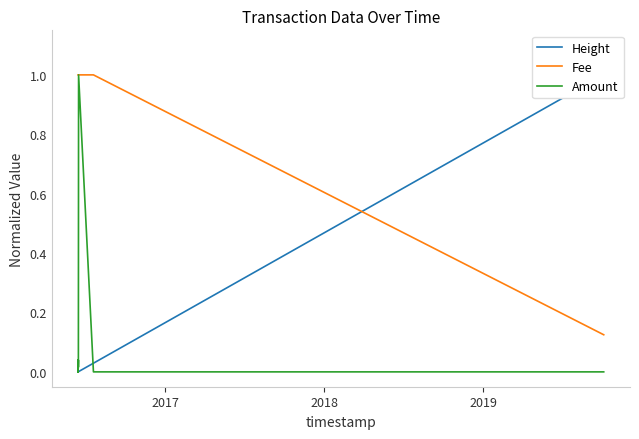

At how many categories does at least one series exceed 0?

14